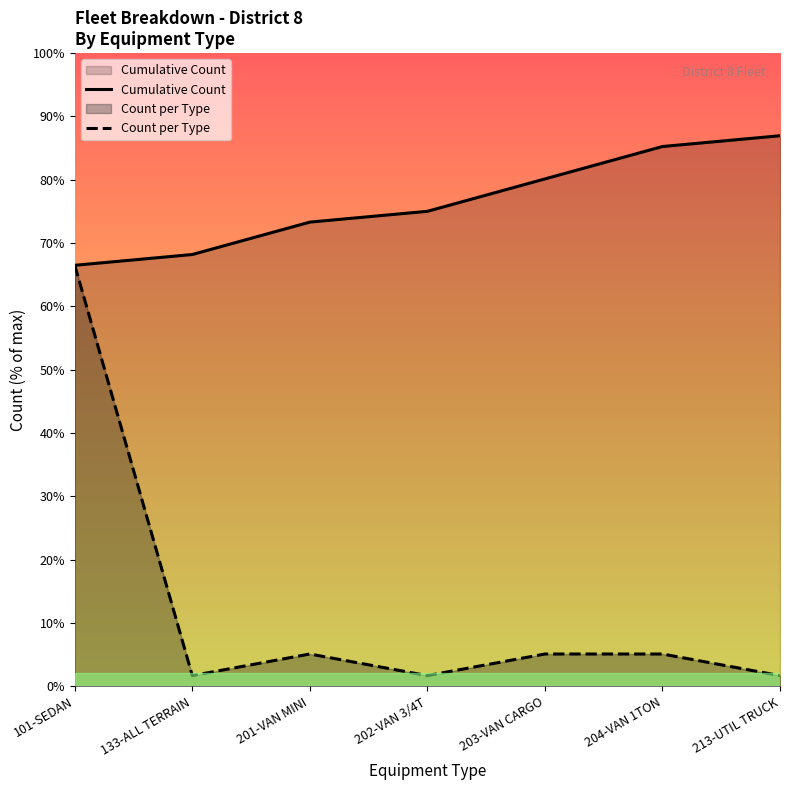

What position from the right is 203-VAN CARGO?

3